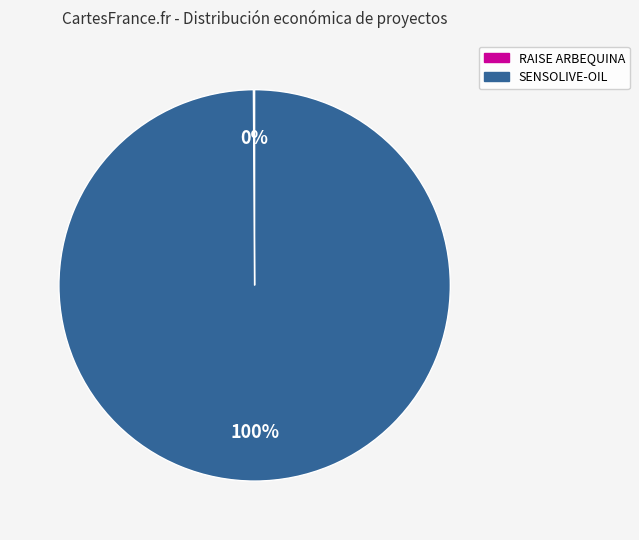

To the nearest percent, what is the average slice percentage?

50%